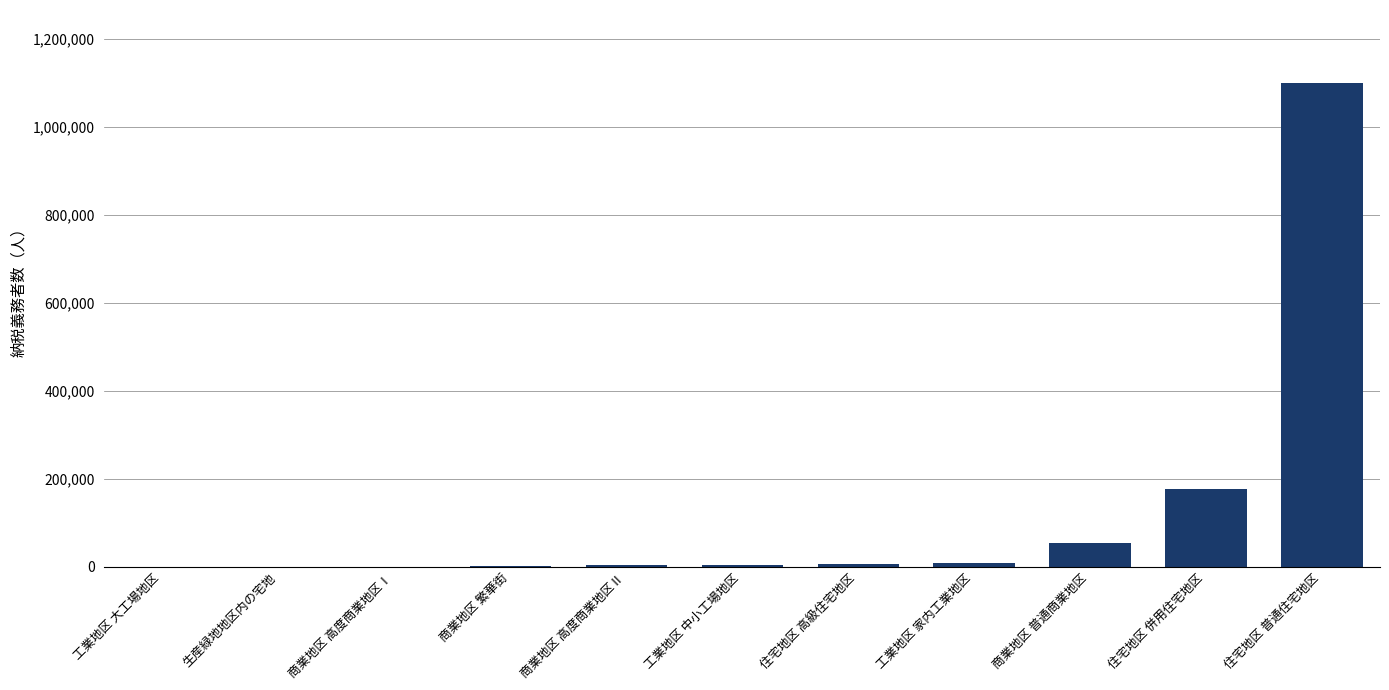

What is the maximum value shown in the chart?

1100846